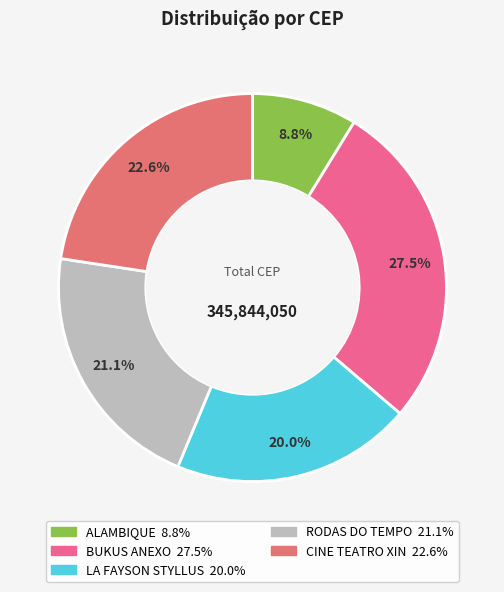

To the nearest percent, what portion does CINE TEATRO XIN represent?

23%